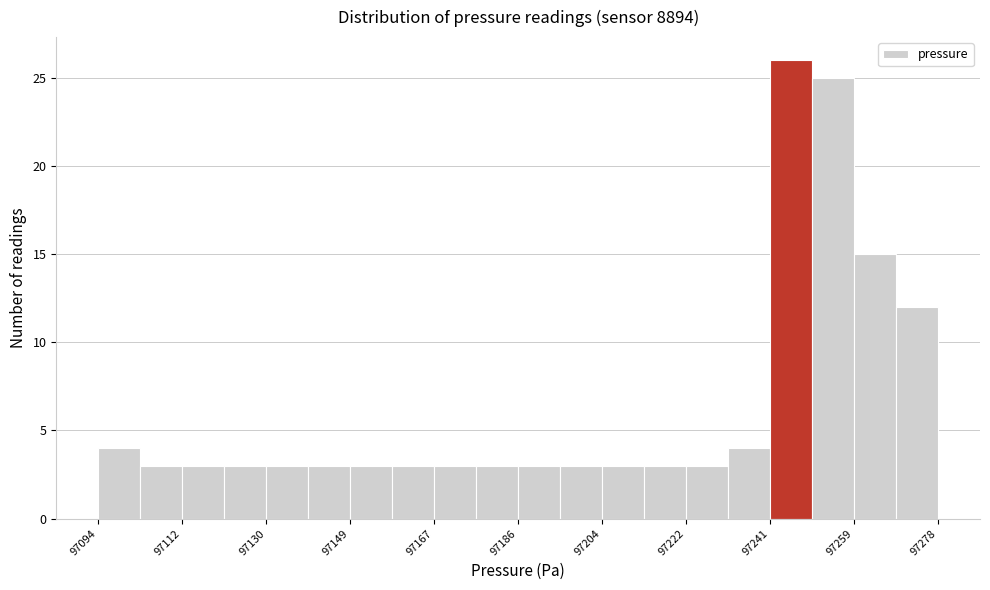

Over which range of the x-axis is the bar tallest?

97241.2 to 97250.4